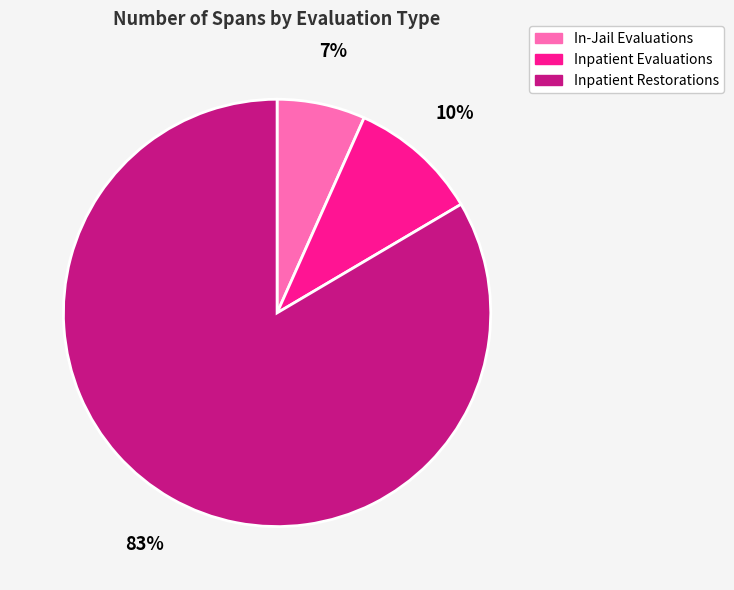

Is it true that In-Jail Evaluations is 7% of the pie?

True